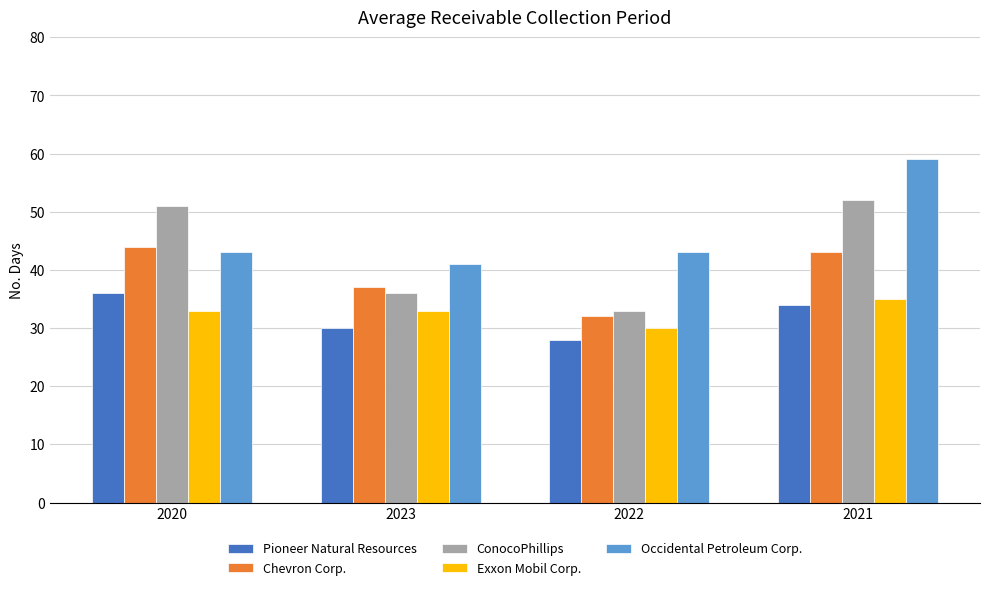

Is the value of Exxon Mobil Corp. at 2023 greater than the value of Chevron Corp. at 2020?

No